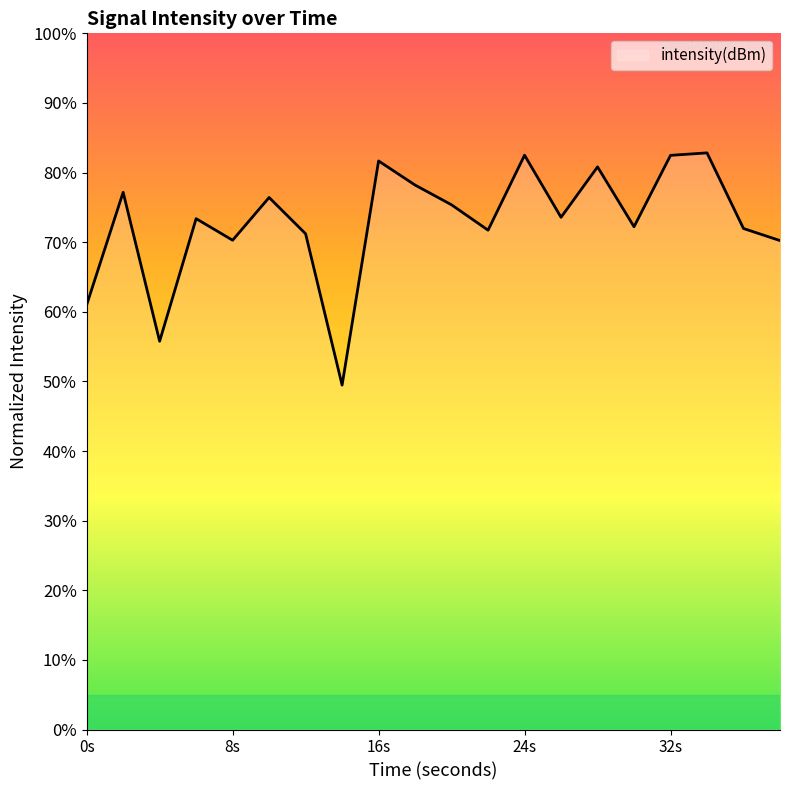

What is the difference between the maximum and minimum values?

33.4